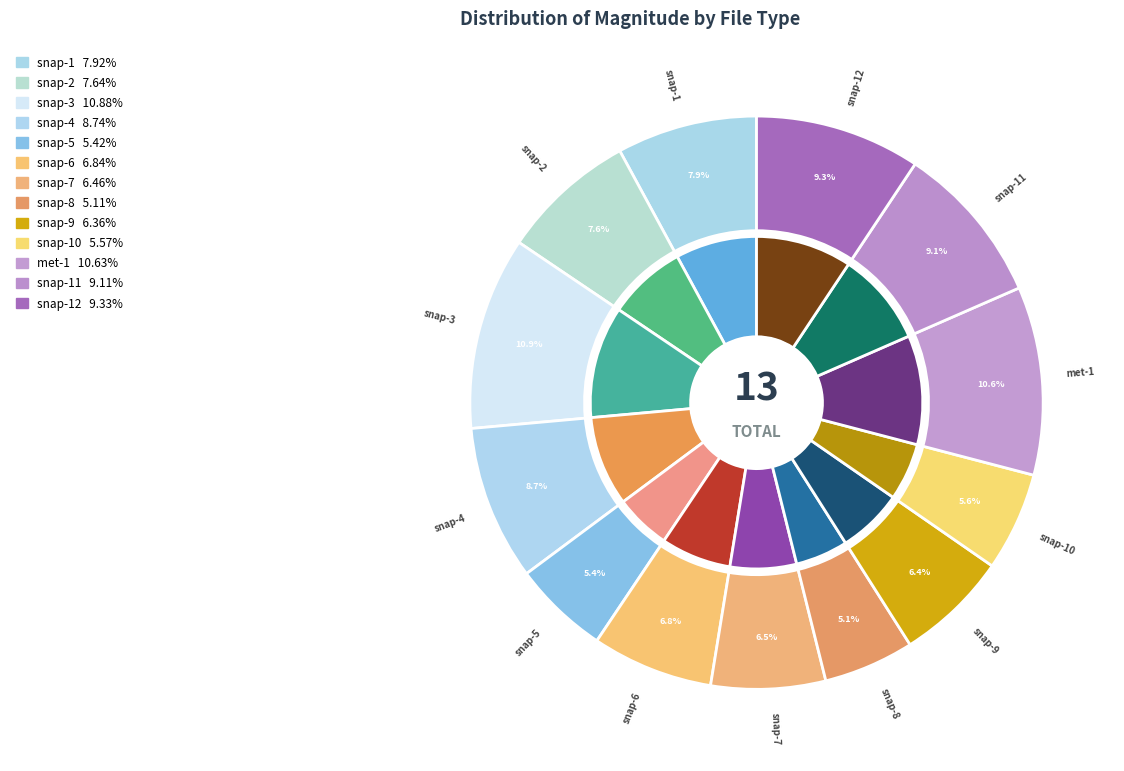

The 0.0 slice represents 14% of the pie. True or false?

False